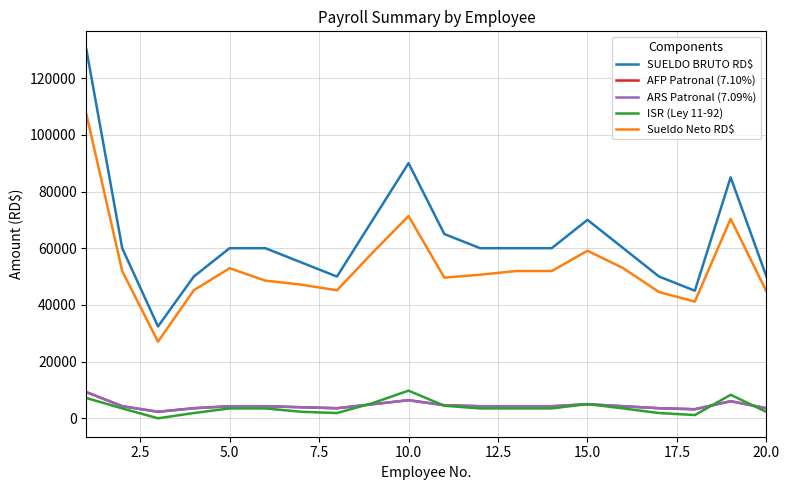

Which series has the largest total across all categories?

SUELDO BRUTO RD$